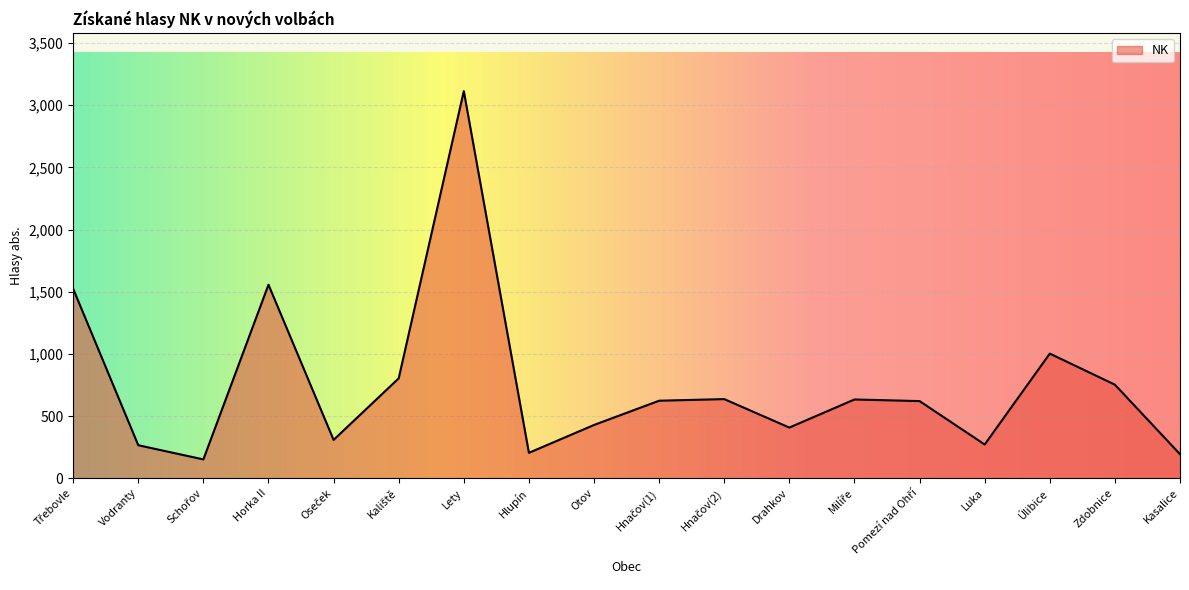

Count the number of categories in the chart.

18